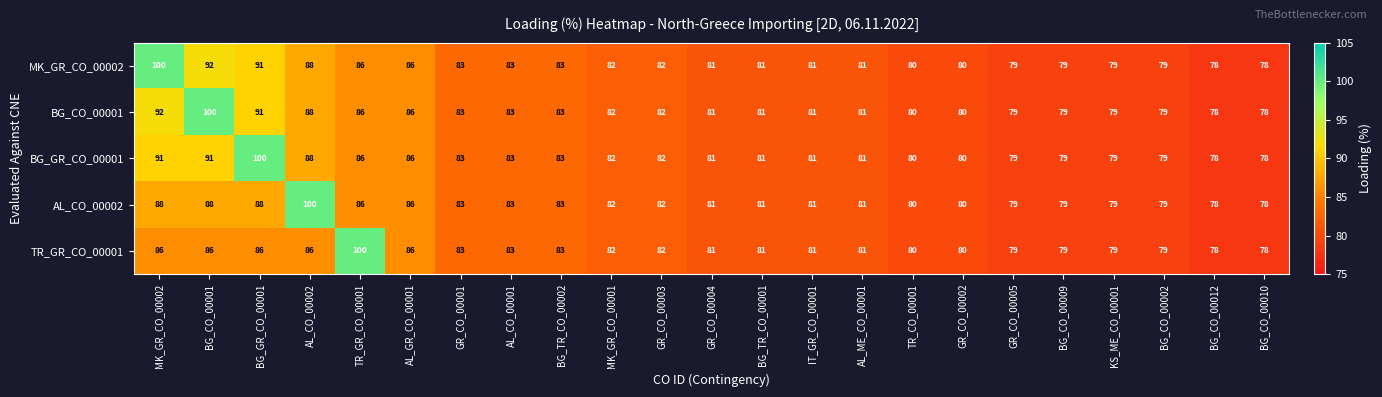

The value of AL_CO_00002 at BG_CO_00001 is 88. True or false?

True